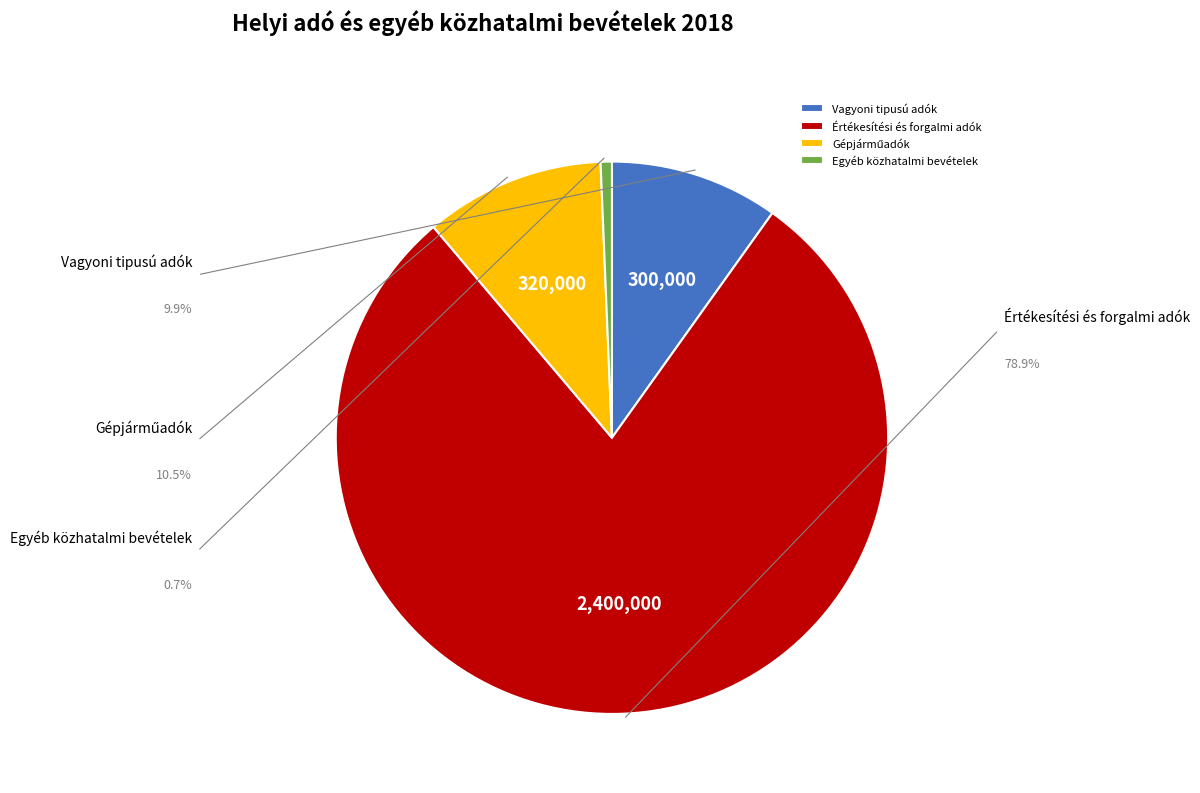

Count the number of slices in the pie.

4